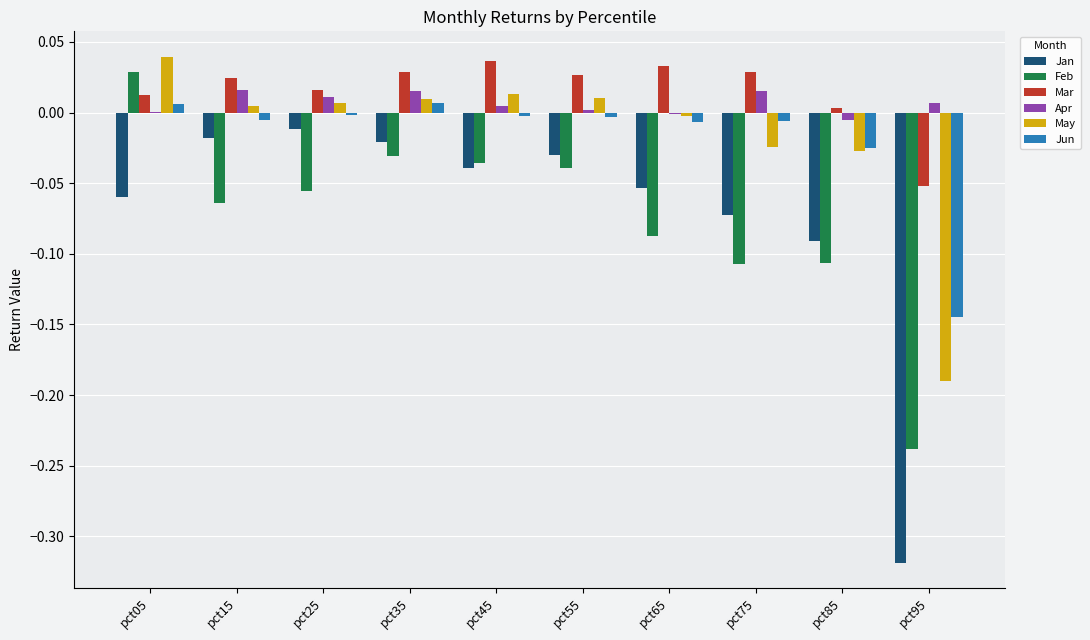

How many groups of bars are there?

10